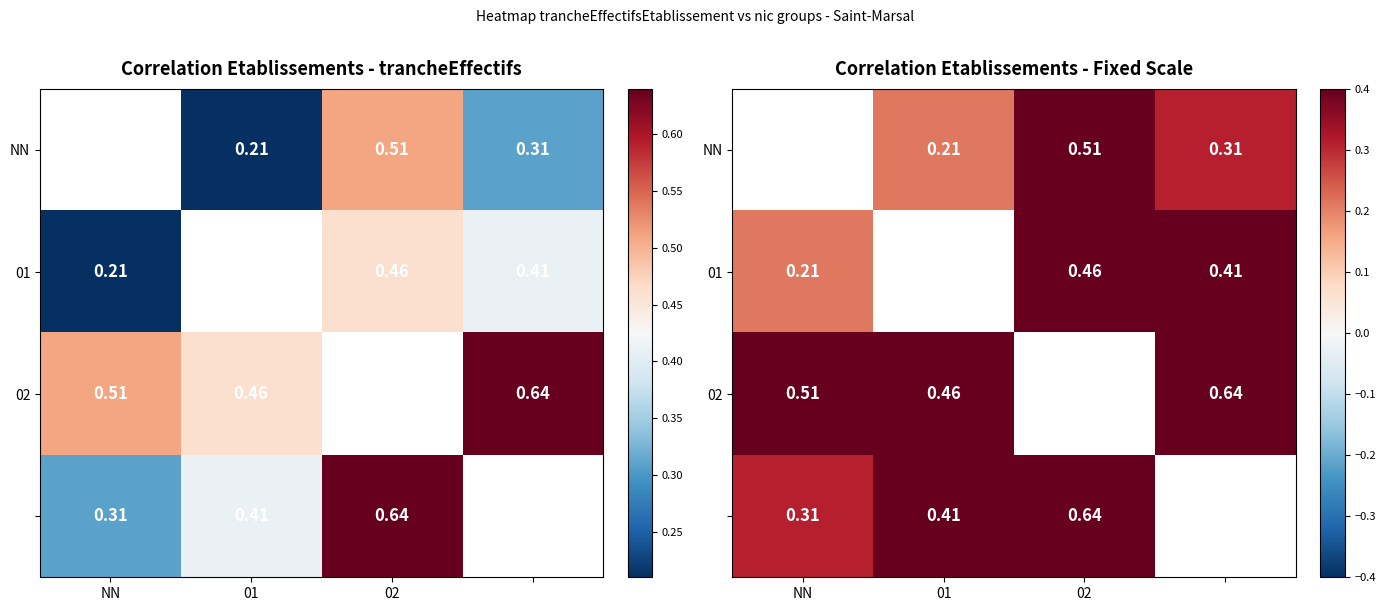

Is the value of NN at 02 greater than the value of 02 at 02?

No